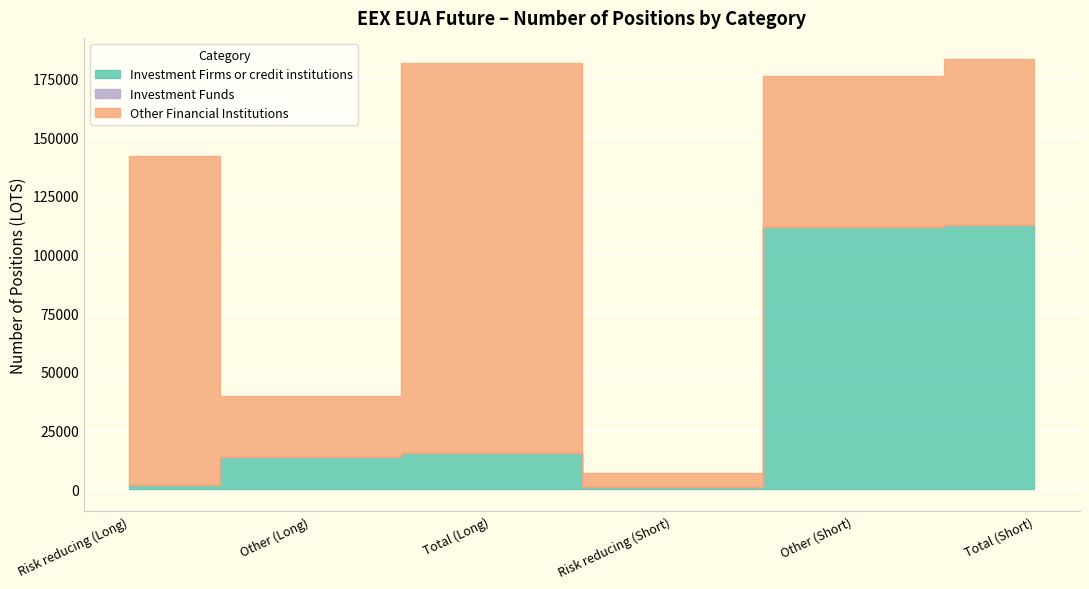

Where do Investment Firms or credit institutions and Other Financial Institutions first cross each other?

Risk reducing (Short) and Other (Short)